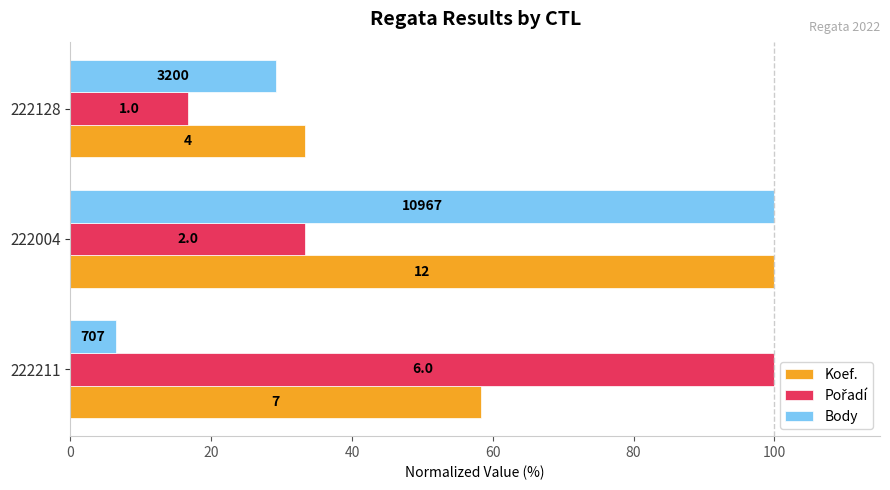

What are all the series names shown in the legend?

Koef., Pořadí, Body